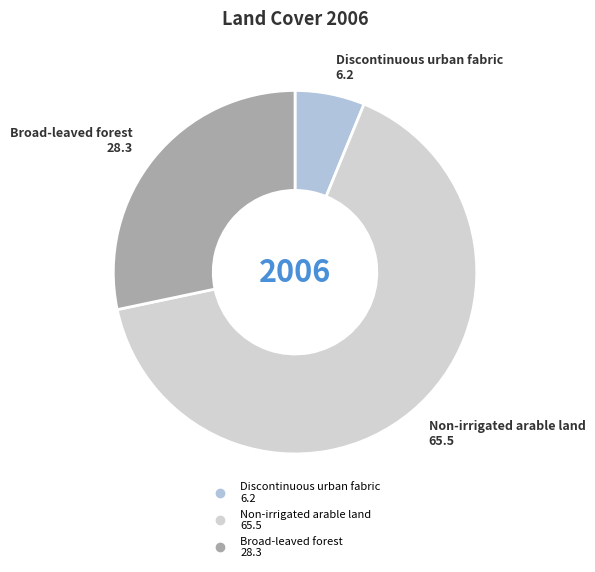

Is there any slice that represents more than half of the pie?

Yes